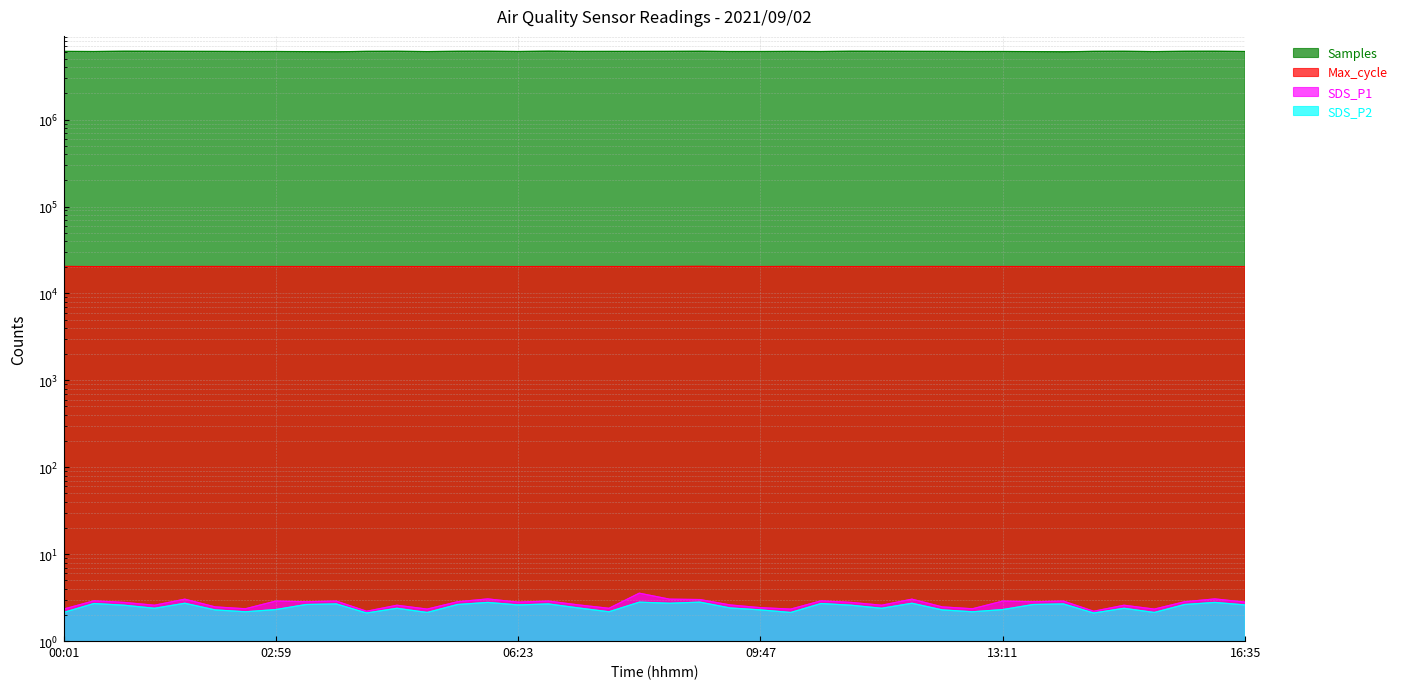

Which category has the highest value in the Max_cycle series?

08:56